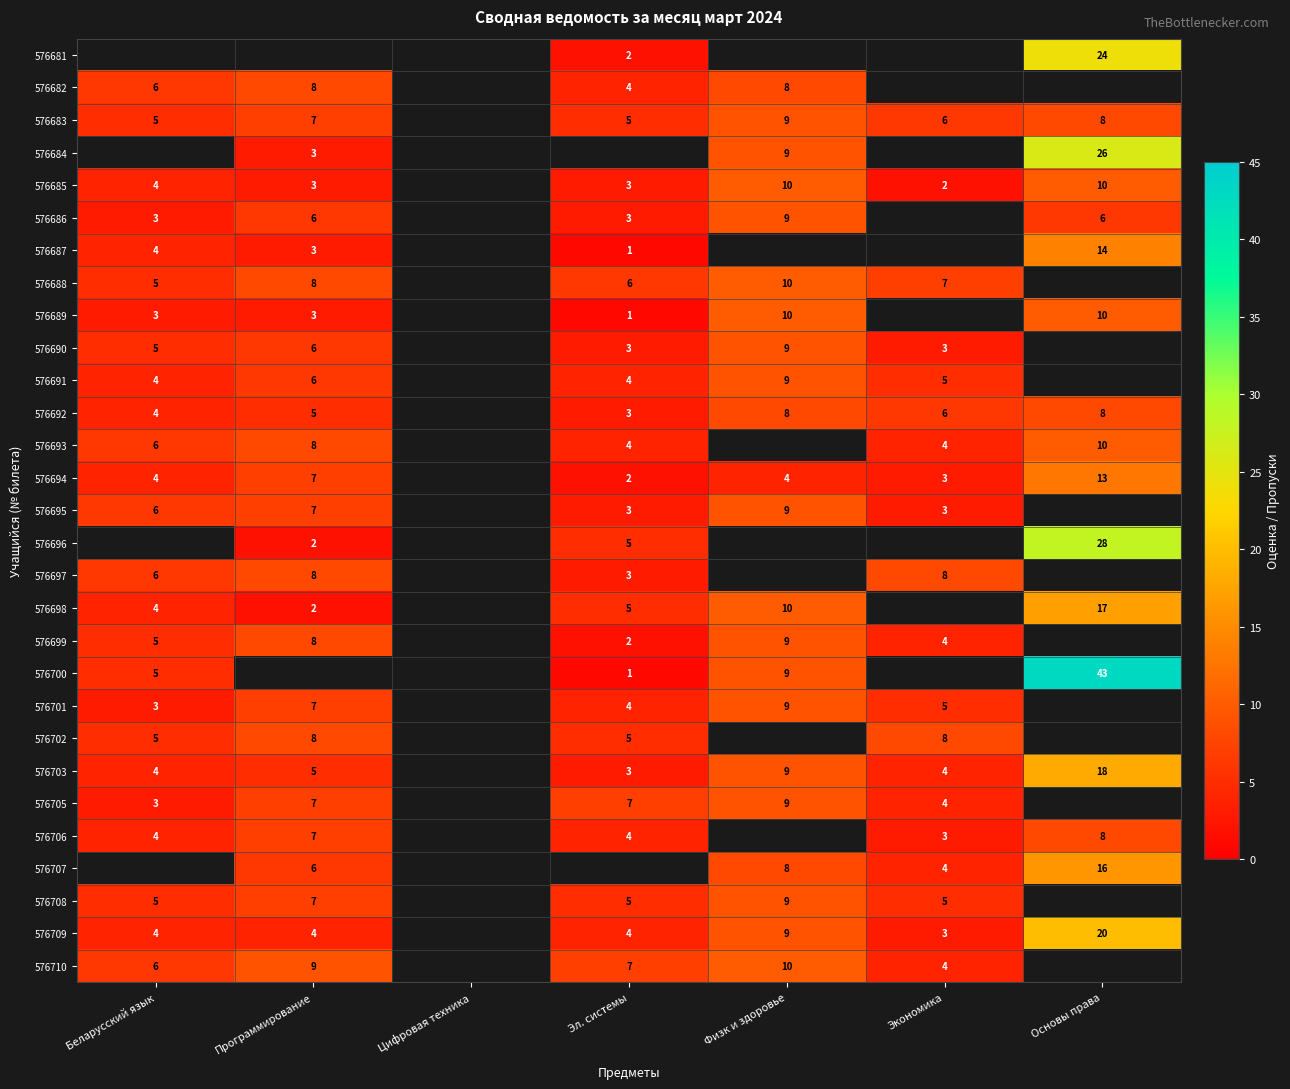

The value of 576693 at Беларусский язык is 6. True or false?

True